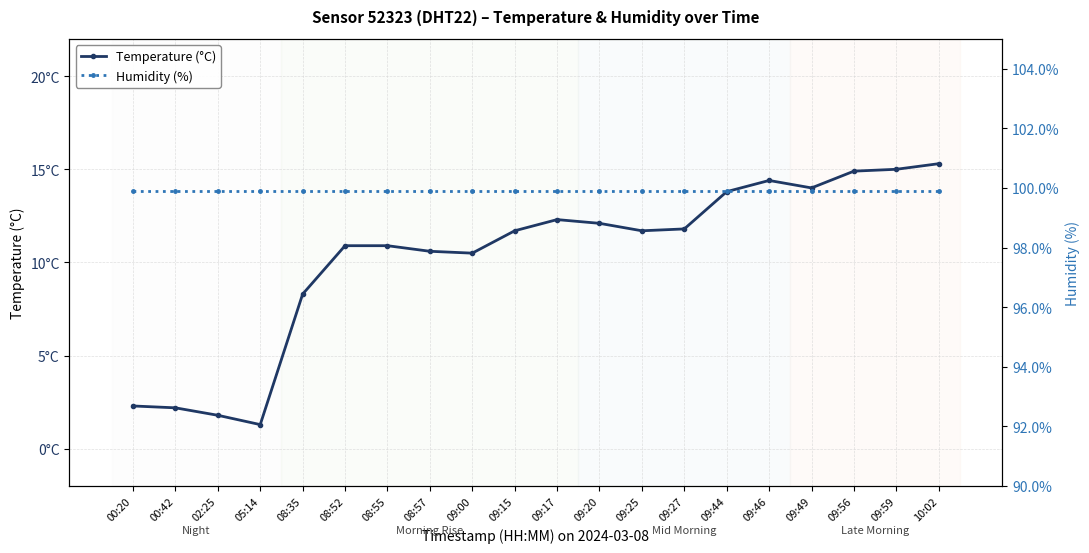

At which category does Temperature (°C) reach its first local peak?

09:17